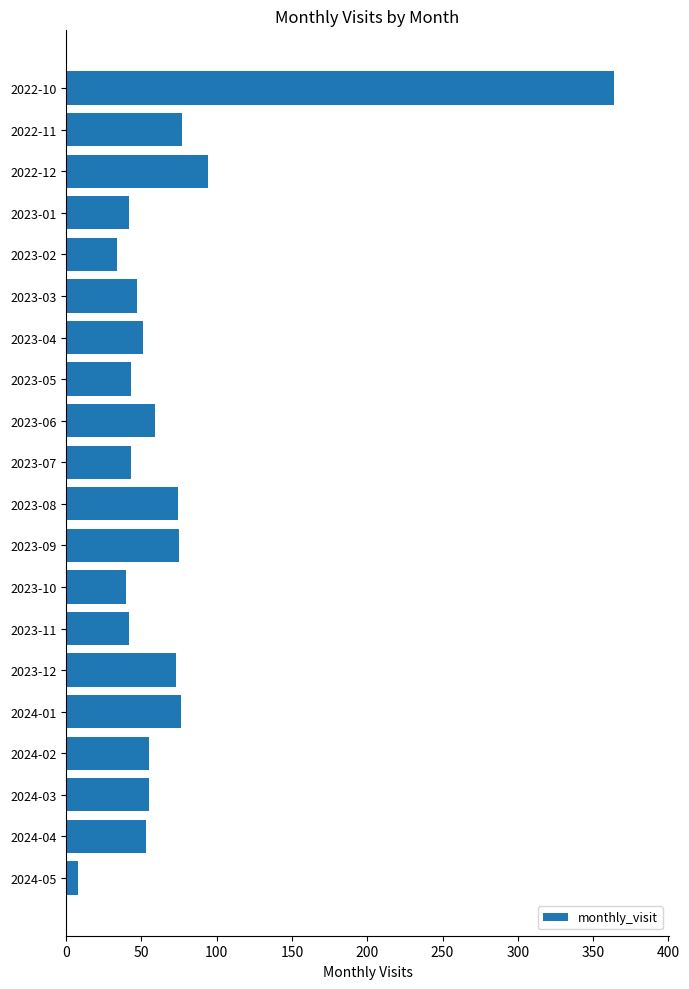

Is it true that the value at 2022-10 is 364?

True